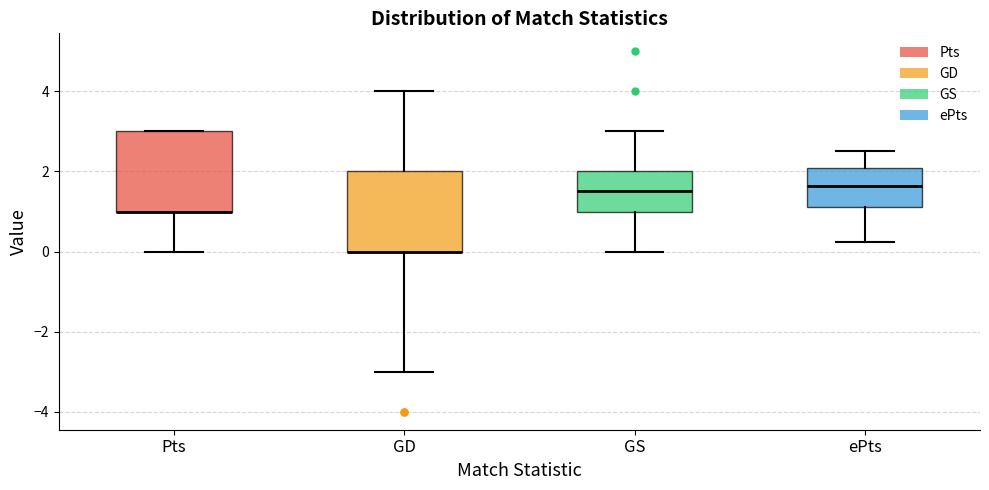

Reading left to right, transcribe this box plot: for each box, give where its median line is, the range the box spans, and where its two whiskers end, as read against the y-axis. The values are not printed on the chart, so give them approximately, as read against the axis.

Pts: median 1.0 (drawn on the box's lower edge), box 1.0 to 3.0, whiskers 0.0 to 3.0
GD: median 0.0 (drawn on the box's lower edge), box 0.0 to 2.0, whiskers -3.0 to 4.0
GS: median 1.6, box 1.0 to 2.0, whiskers 0.0 to 3.0
ePts: median 1.6, box 1.2 to 2.0, whiskers 0.2 to 2.6